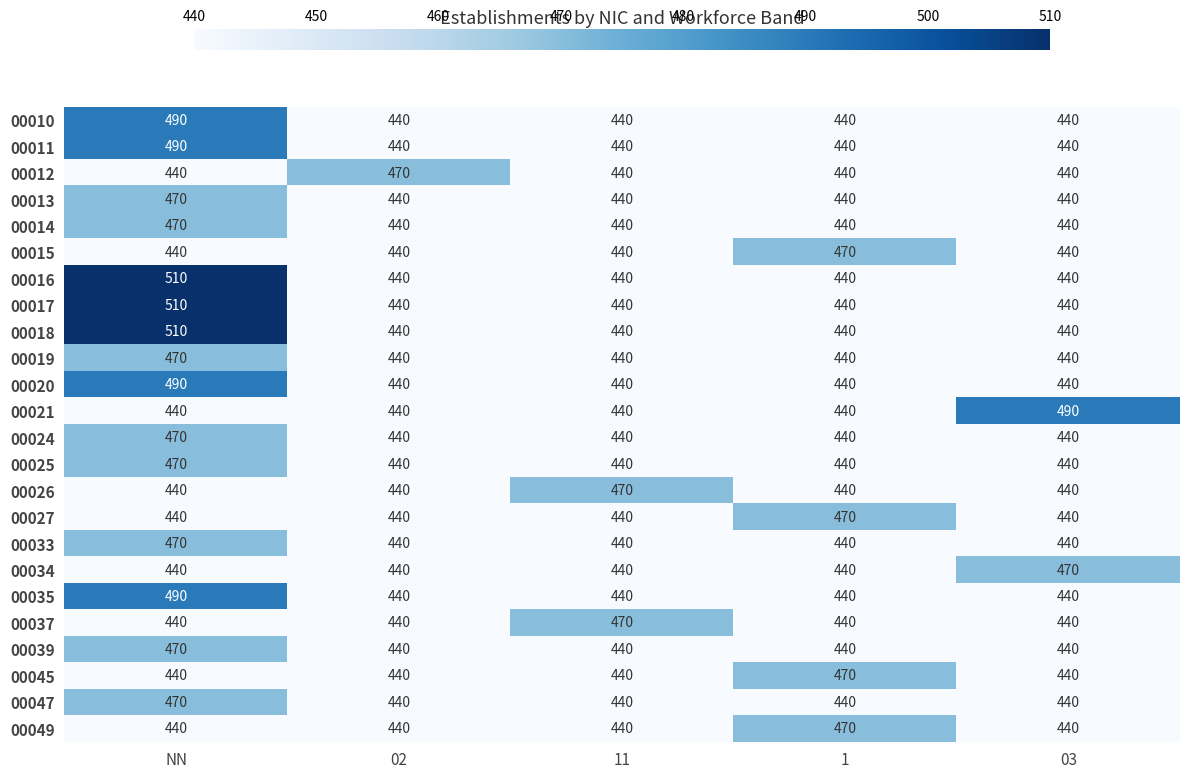

The 00018 series shows 440 at 1. True or false?

True